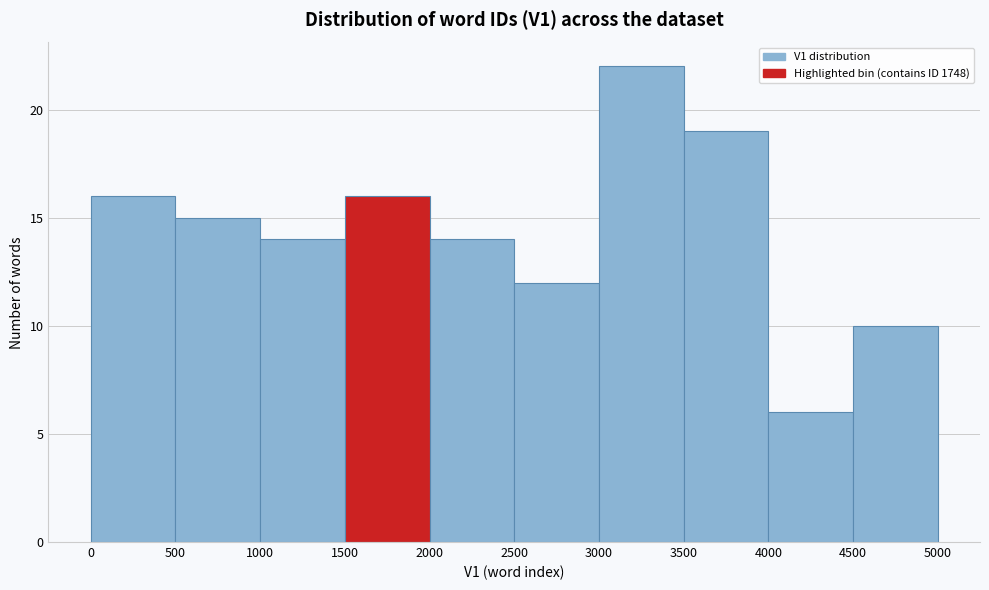

Reading left to right, transcribe this chart: for each bar, give the range it covers on the x-axis and its height. The values are not printed on the chart, so give them approximately, as read against the axis.

0 to 500: 16
500 to 1000: 15
1000 to 1500: 14
1500 to 2000: 16
2000 to 2500: 14
2500 to 3000: 12
3000 to 3500: 22
3500 to 4000: 19
4000 to 4500: 6
4500 to 5000: 10